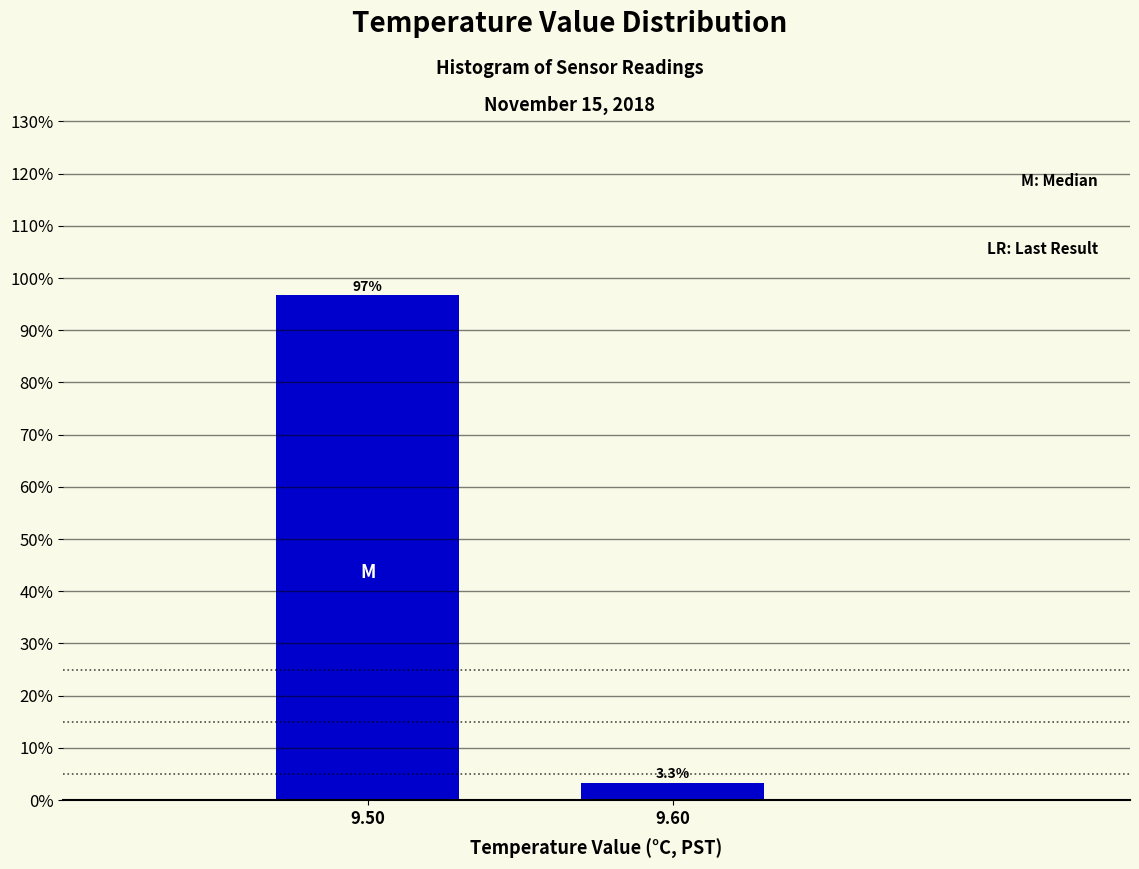

Reading left to right, transcribe all the data shown in this chart.

96.7	3.3